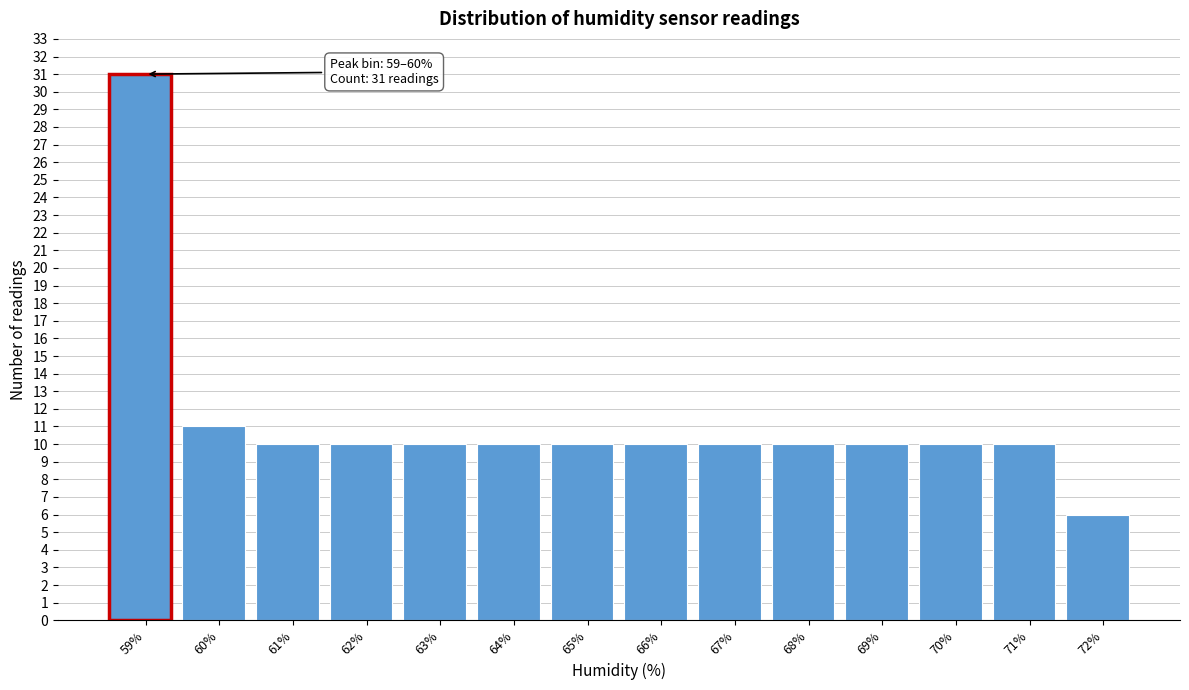

Reading left to right, what are all the values shown in this chart?

31	11	10	10	10	10	10	10	10	10	10	10	10	6